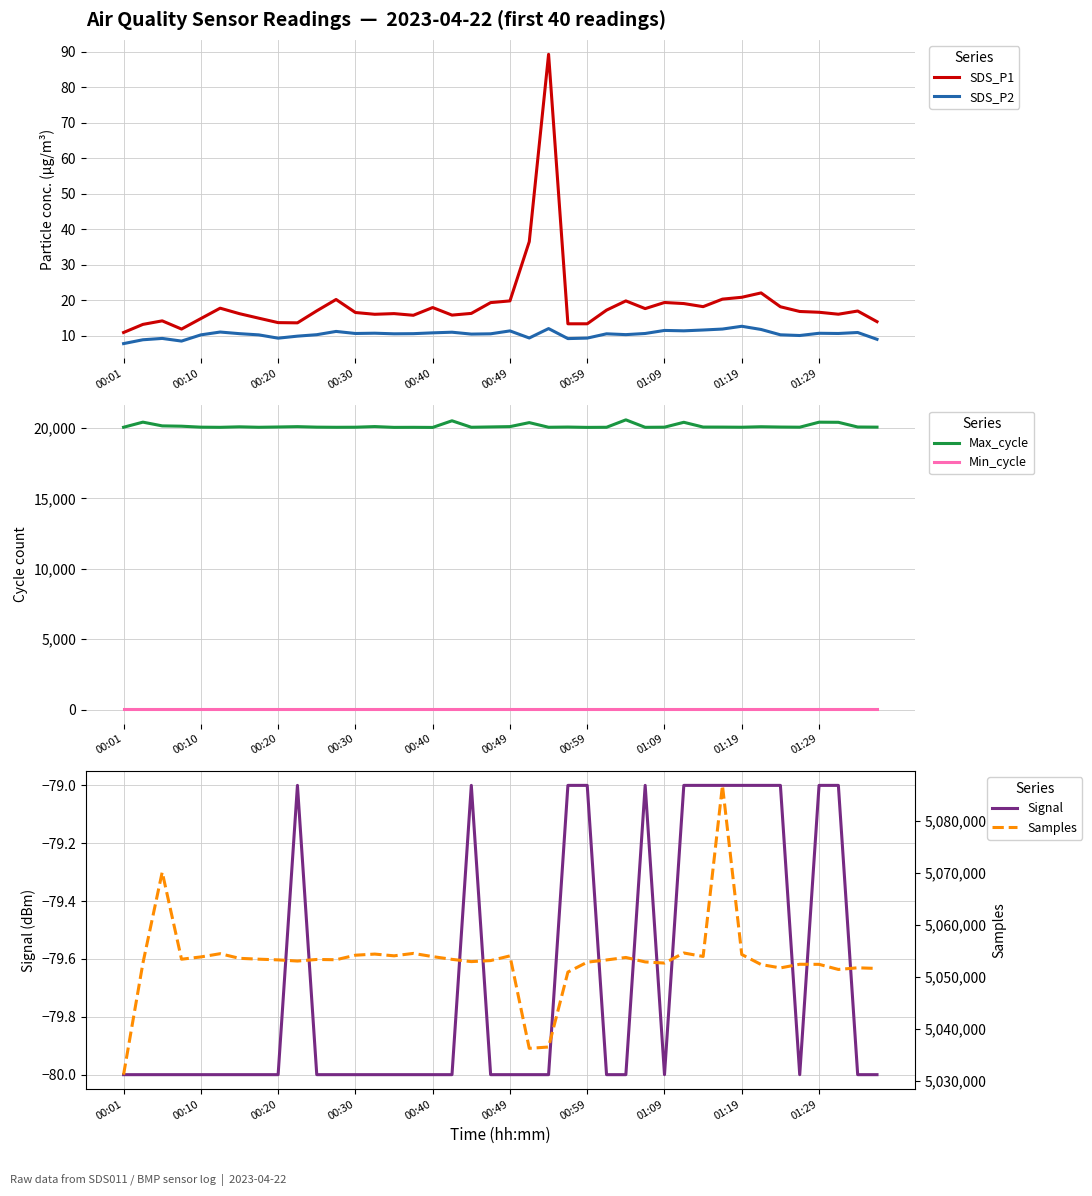

True or false: Max_cycle has a value of 12345.4 at 37.

False